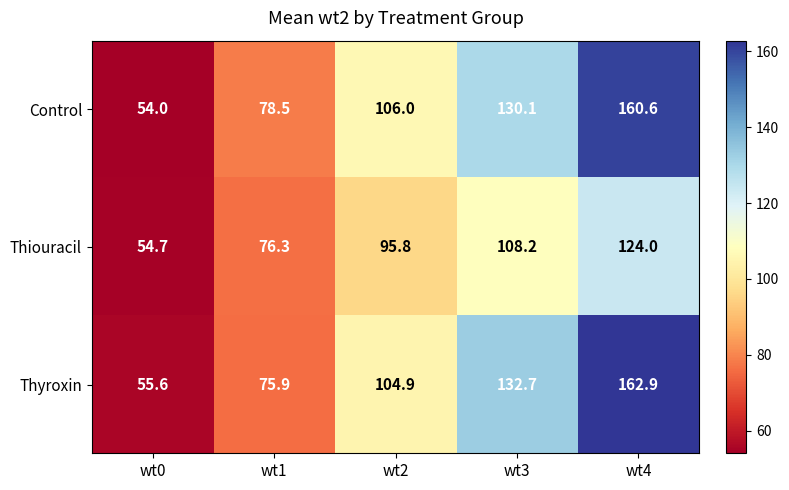

What is the total value across all series at wt1?

230.7